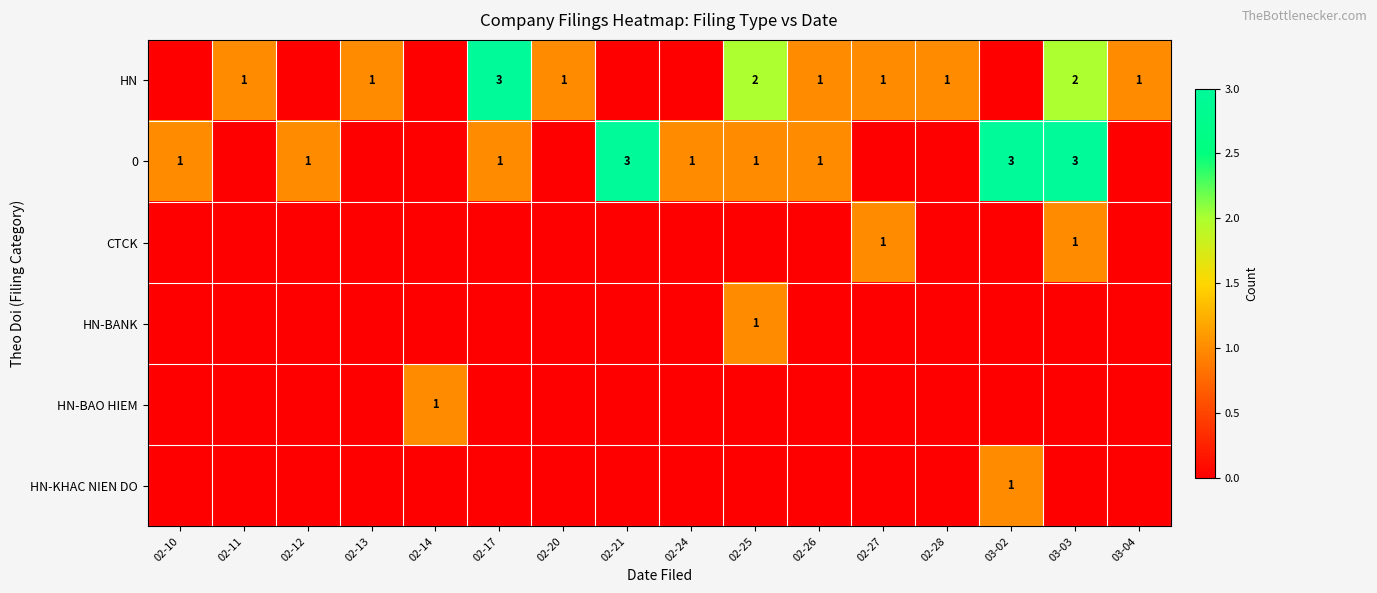

What is the difference between the maximum and minimum values in the HN-BAO HIEM series?

1